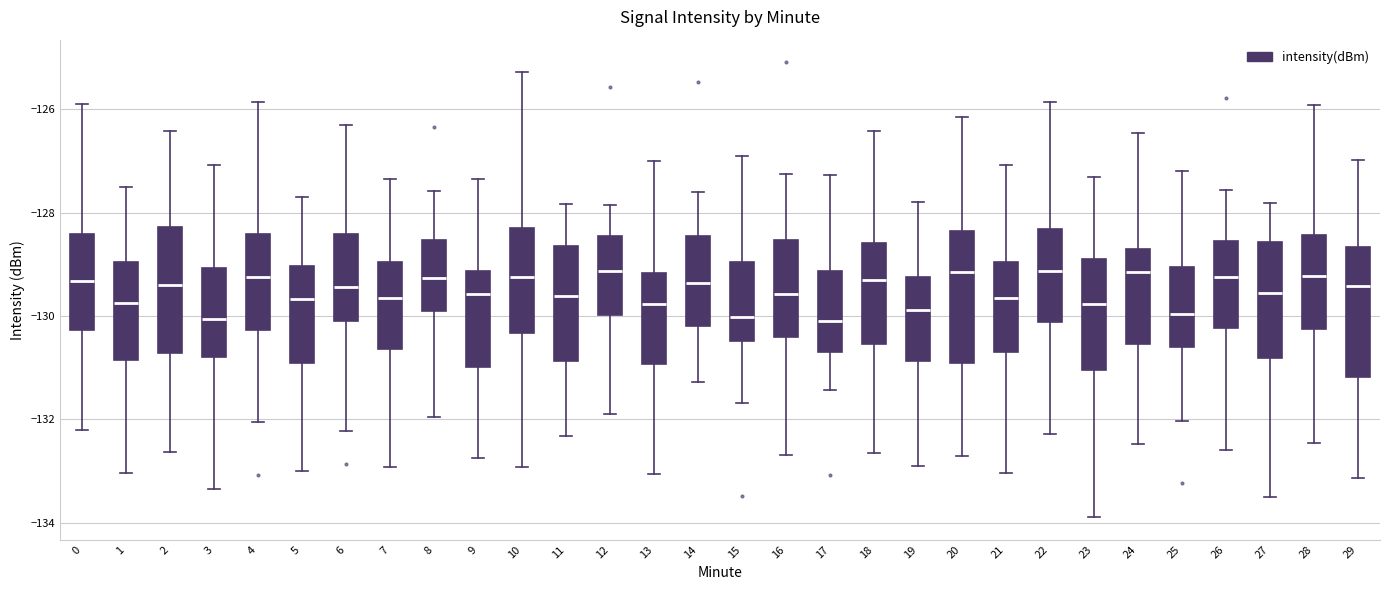

Reading left to right, read every box against the y-axis: the position of its median line, the range the box covers, and the ends of its whiskers. The values are not printed on the chart, so give them approximately, as read against the axis.

0: median -129.4, box -130.2 to -128.4, whiskers -132.2 to -126.0
1: median -129.8, box -130.8 to -129.0, whiskers -133.0 to -127.4
2: median -129.4, box -130.8 to -128.2, whiskers -132.6 to -126.4
3: median -130.0, box -130.8 to -129.0, whiskers -133.4 to -127.0
4: median -129.2, box -130.2 to -128.4, whiskers -132.0 to -125.8
5: median -129.6, box -130.8 to -129.0, whiskers -133.0 to -127.6
6: median -129.4, box -130.0 to -128.4, whiskers -132.2 to -126.2
7: median -129.6, box -130.6 to -129.0, whiskers -133.0 to -127.4
8: median -129.2, box -130.0 to -128.6, whiskers -132.0 to -127.6
9: median -129.6, box -131.0 to -129.2, whiskers -132.8 to -127.4
10: median -129.2, box -130.4 to -128.4, whiskers -133.0 to -125.2
11: median -129.6, box -130.8 to -128.6, whiskers -132.4 to -127.8
12: median -129.2, box -130.0 to -128.4, whiskers -131.8 to -127.8
13: median -129.8, box -131.0 to -129.2, whiskers -133.0 to -127.0
14: median -129.4, box -130.2 to -128.4, whiskers -131.2 to -127.6
15: median -130.0, box -130.4 to -129.0, whiskers -131.6 to -127.0
16: median -129.6, box -130.4 to -128.6, whiskers -132.6 to -127.2
17: median -130.0, box -130.6 to -129.2, whiskers -131.4 to -127.2
18: median -129.2, box -130.6 to -128.6, whiskers -132.6 to -126.4
19: median -129.8, box -130.8 to -129.2, whiskers -133.0 to -127.8
20: median -129.2, box -131.0 to -128.4, whiskers -132.8 to -126.2
21: median -129.6, box -130.6 to -129.0, whiskers -133.0 to -127.0
22: median -129.2, box -130.2 to -128.4, whiskers -132.2 to -125.8
23: median -129.8, box -131.0 to -128.8, whiskers -133.8 to -127.4
24: median -129.2, box -130.6 to -128.8, whiskers -132.4 to -126.4
25: median -130.0, box -130.6 to -129.0, whiskers -132.0 to -127.2
26: median -129.2, box -130.2 to -128.6, whiskers -132.6 to -127.6
27: median -129.6, box -130.8 to -128.6, whiskers -133.6 to -127.8
28: median -129.2, box -130.2 to -128.4, whiskers -132.4 to -126.0
29: median -129.4, box -131.2 to -128.6, whiskers -133.2 to -127.0